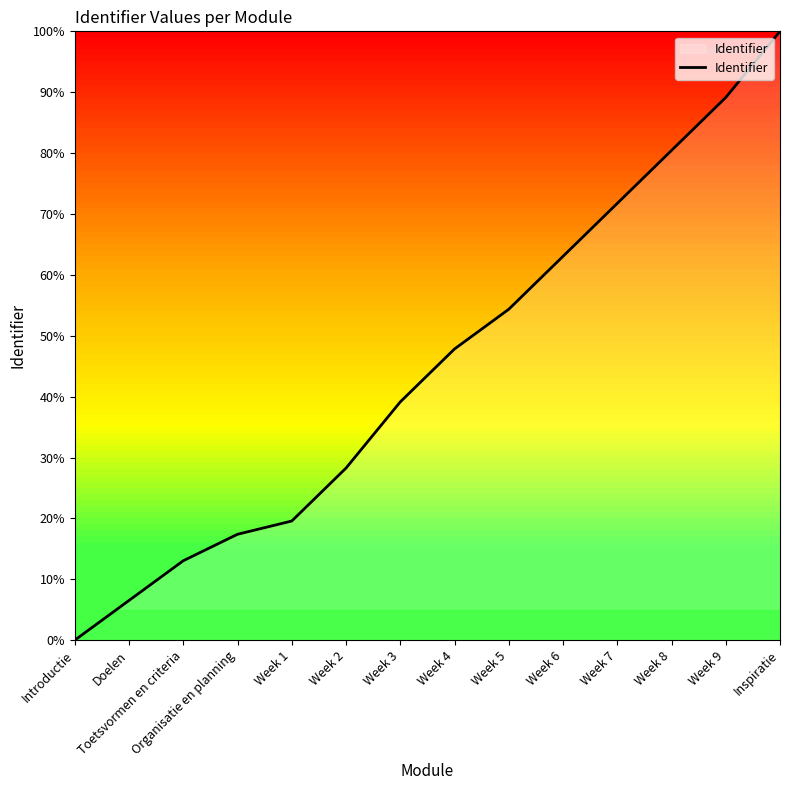

Reading left to right, transcribe all the data shown in this chart.

Introductie=0.0	Doelen=6.5	Toetsvormen en criteria=13.0	Organisatie en planning=17.4	Week 1=19.6	Week 2=28.3	Week 3=39.1	Week 4=47.8	Week 5=54.3	Week 6=63.0	Week 7=71.7	Week 8=80.4	Week 9=89.1	Inspiratie=100.0